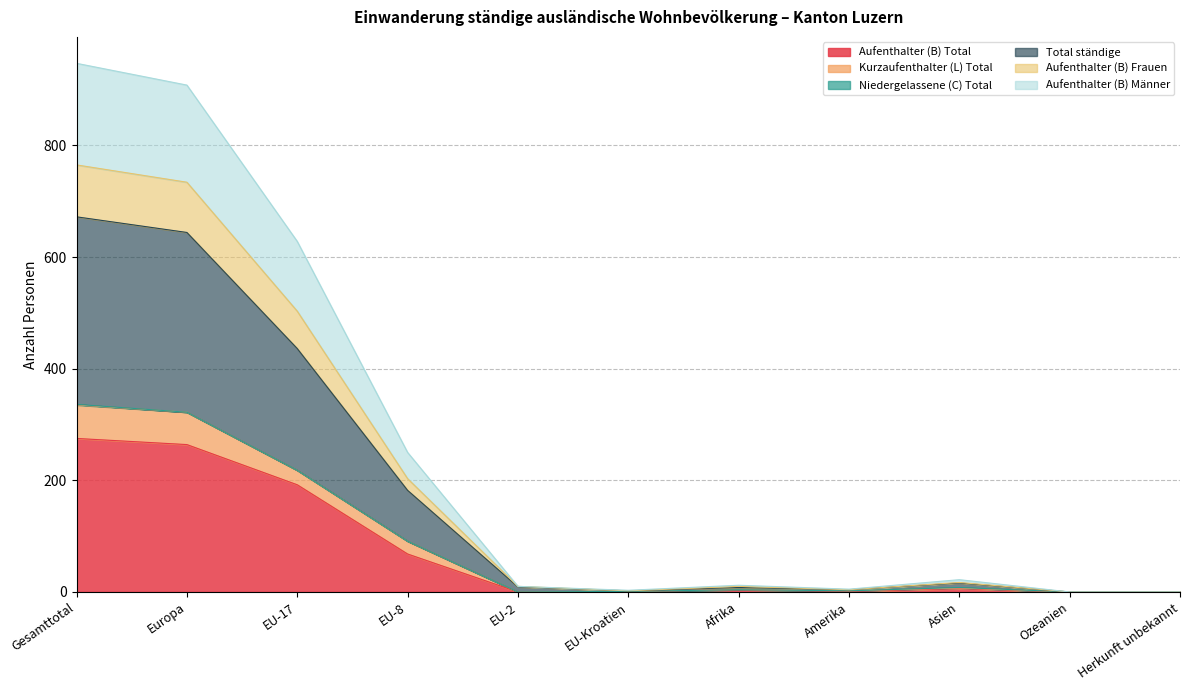

Is it true that Total ständige equals 0 at Ozeanien?

True